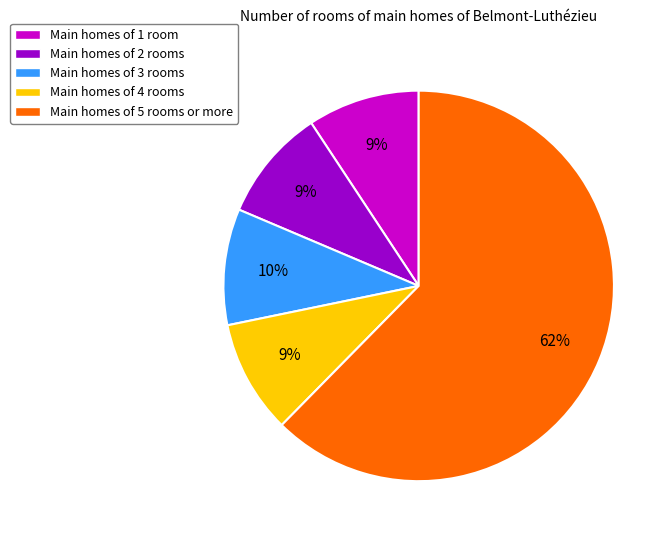

Which category has the biggest portion of the pie?

Main homes of 5 rooms or more